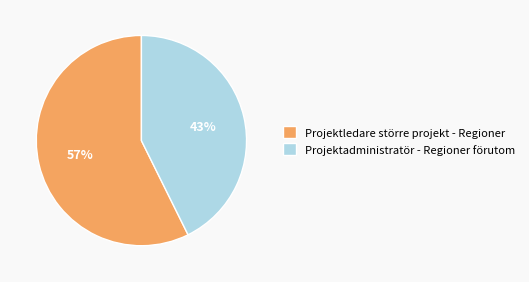

Between Projektadministratör - Regioner förutom and Projektledare större projekt - Regioner, which is larger?

Projektledare större projekt - Regioner